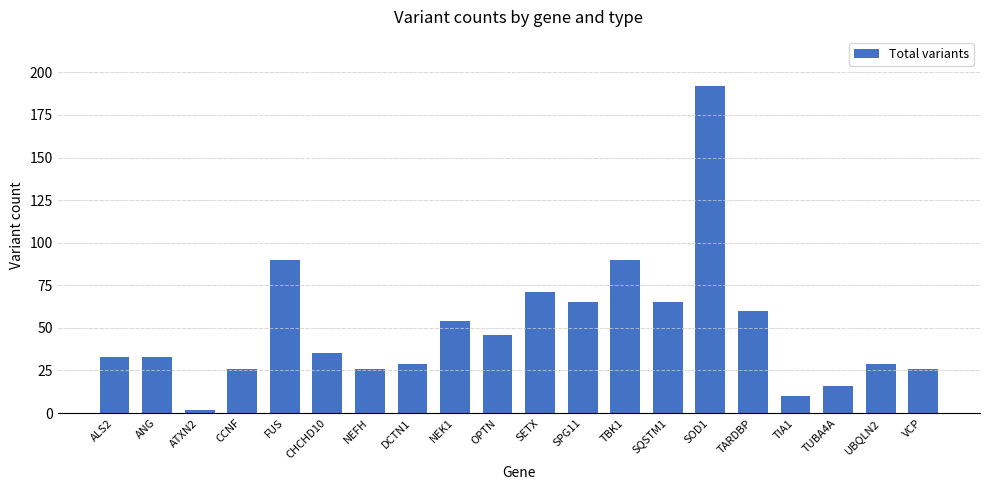

The chart shows a value of 35 at CCNF. True or false?

False